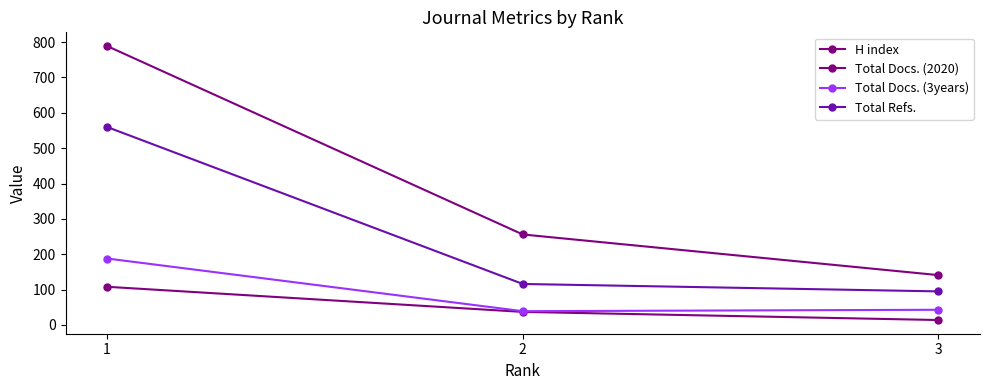

How many lines are shown in the chart?

4